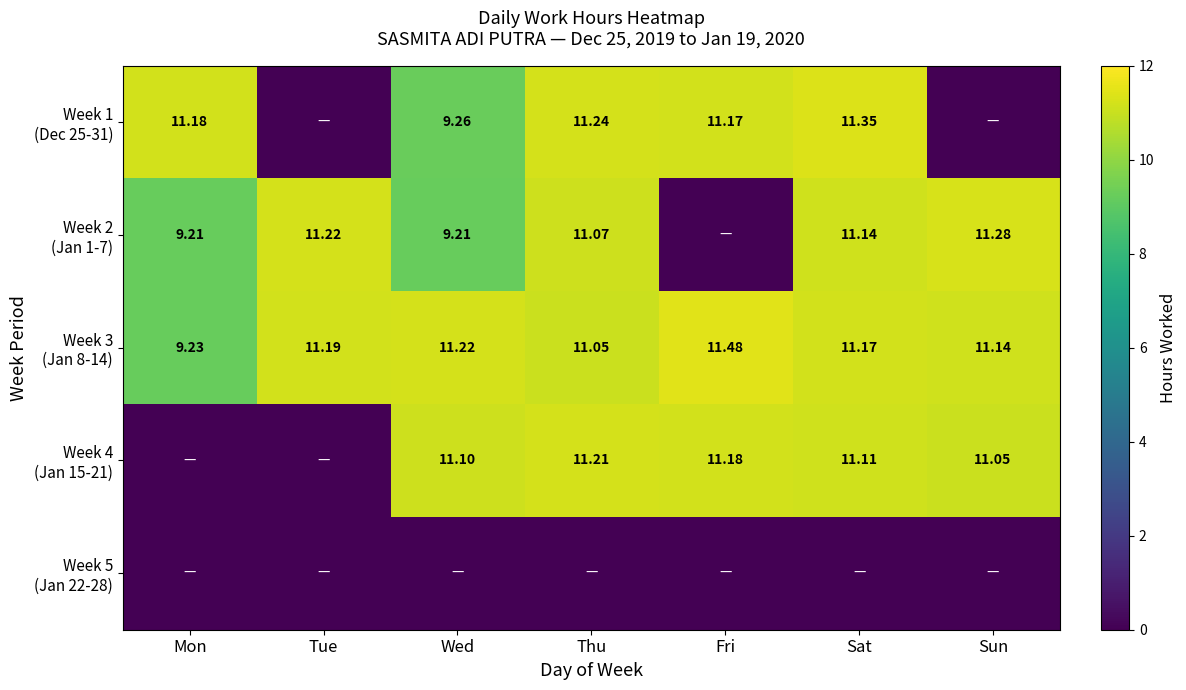

What is the total value across all series at Wed?

40.8